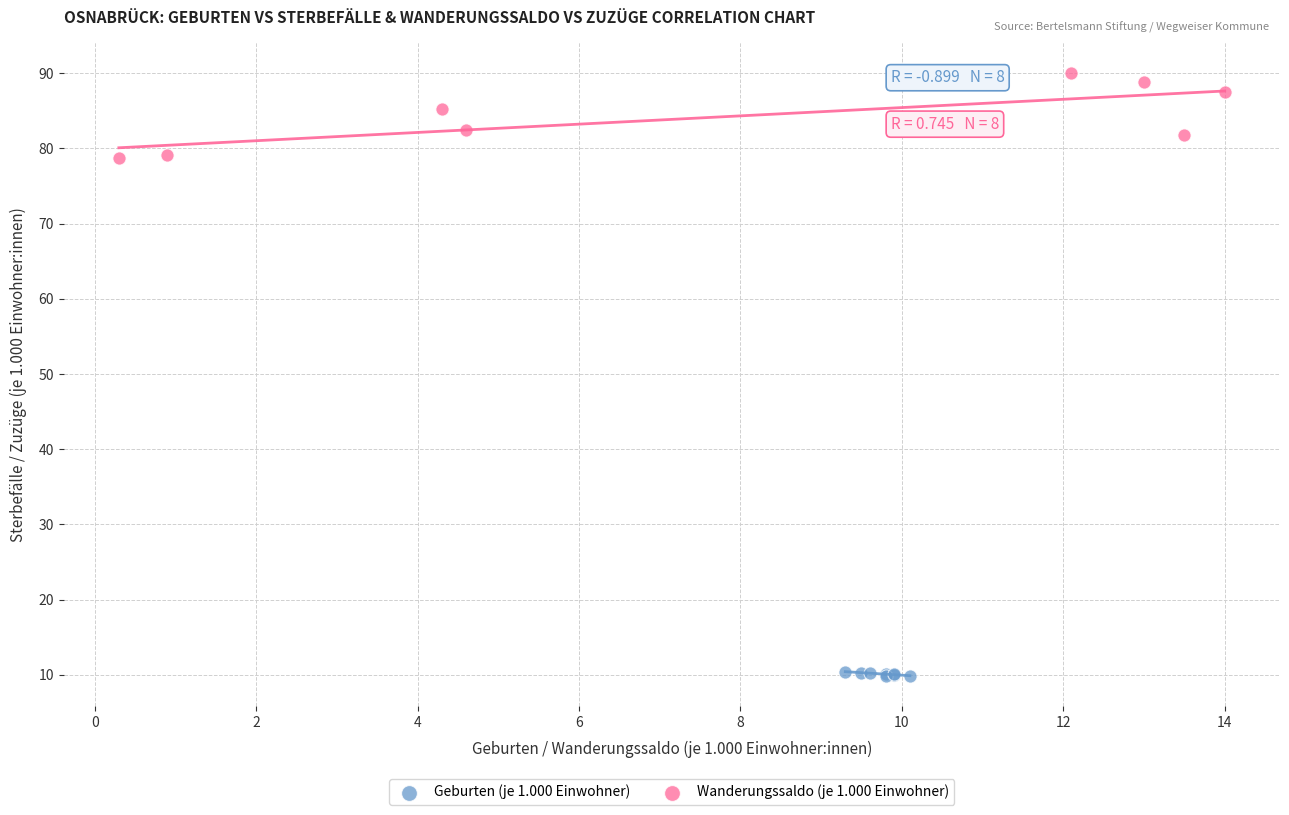

What are all the series names shown in the legend?

Geburten (je 1.000 Einwohner), Wanderungssaldo (je 1.000 Einwohner)